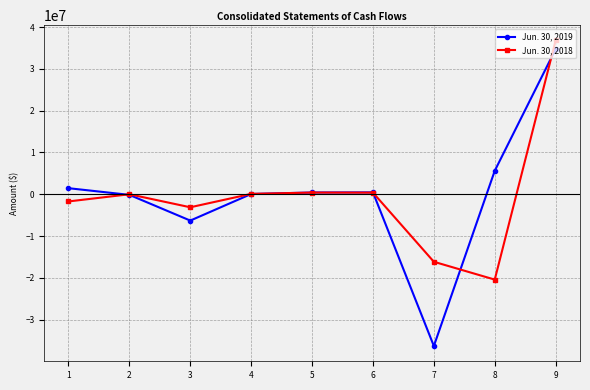

How many lines are shown in the chart?

2